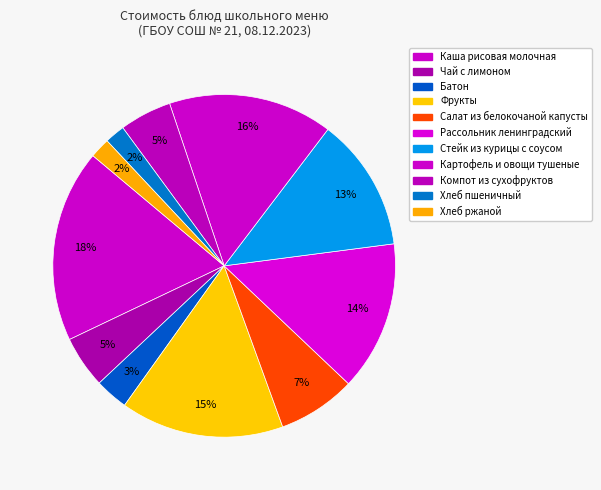

Which category has the biggest portion of the pie?

Каша рисовая молочная